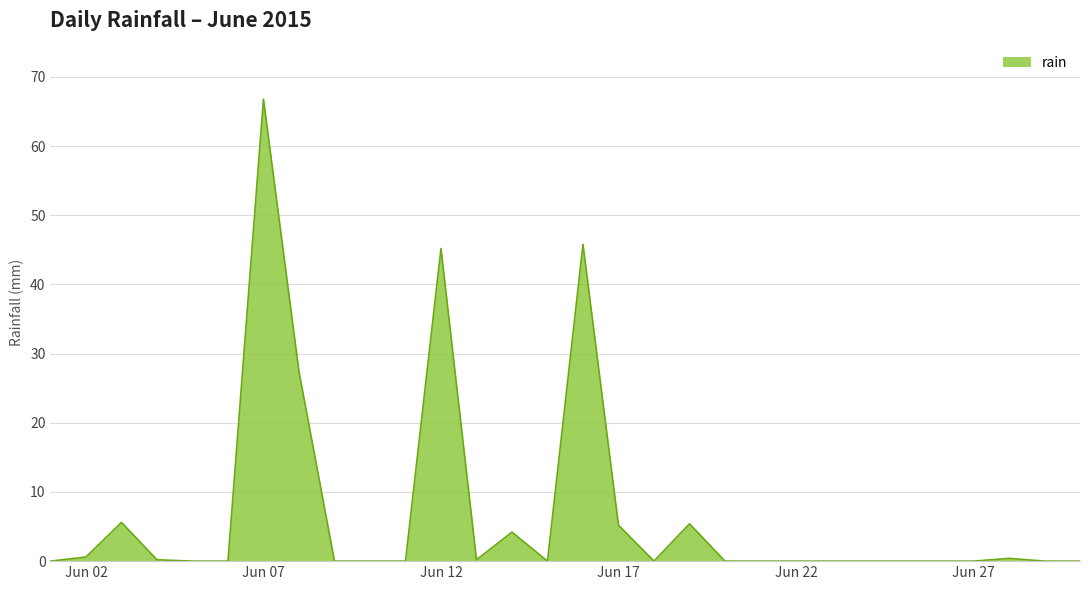

What is the greatest value displayed?

66.8